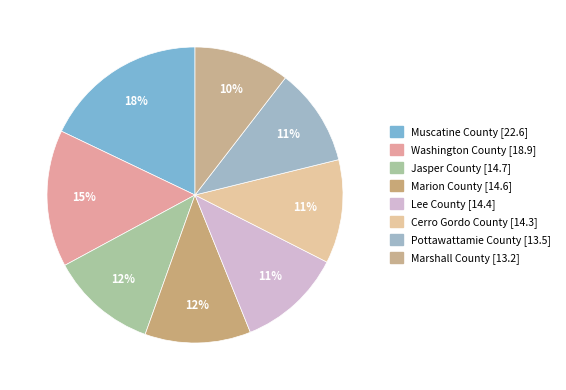

What is the smallest slice in the pie chart?

Marshall County